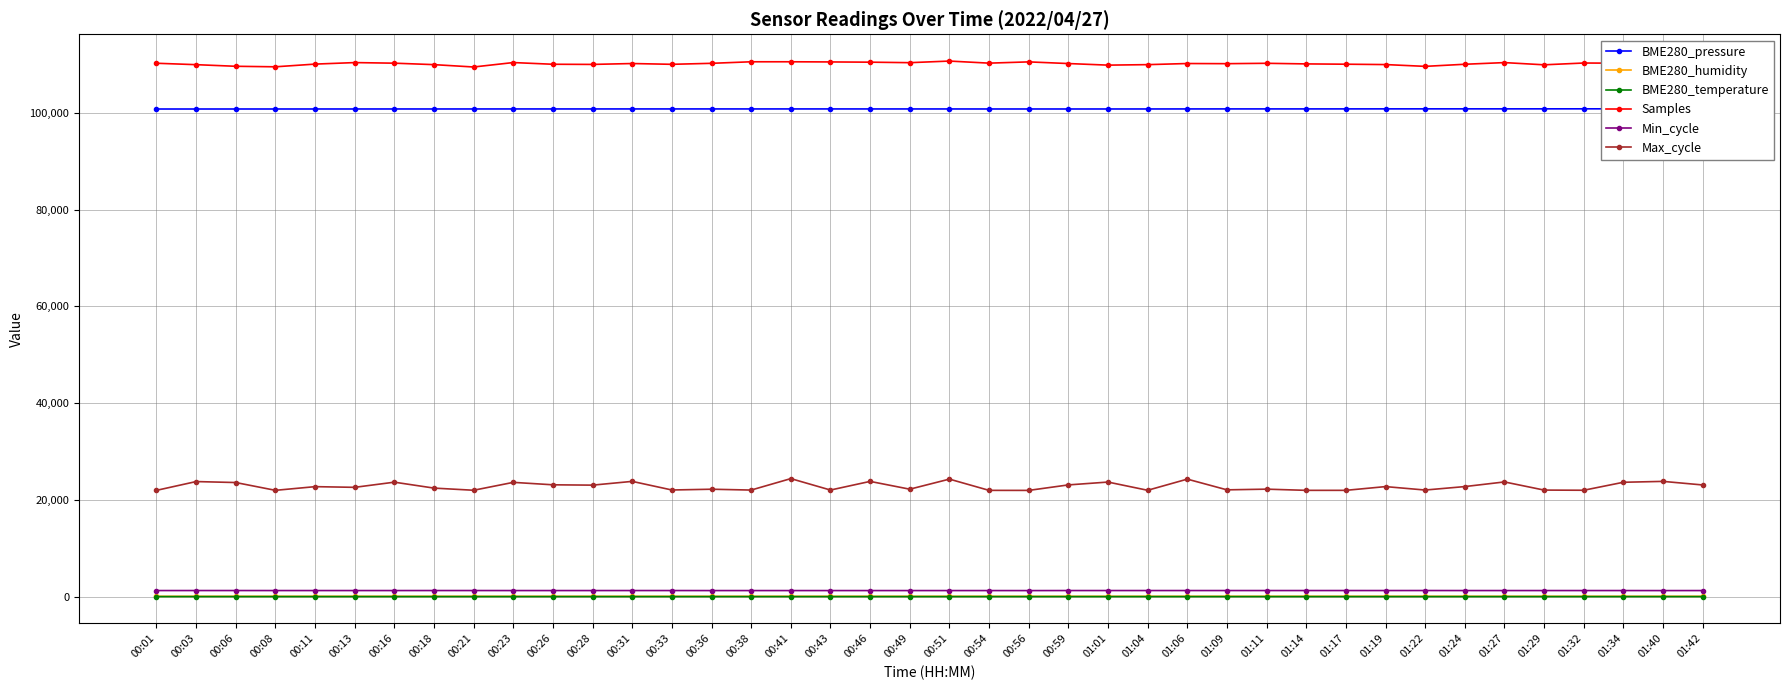

What is the difference between the highest and lowest values at 00:51?

110672.9